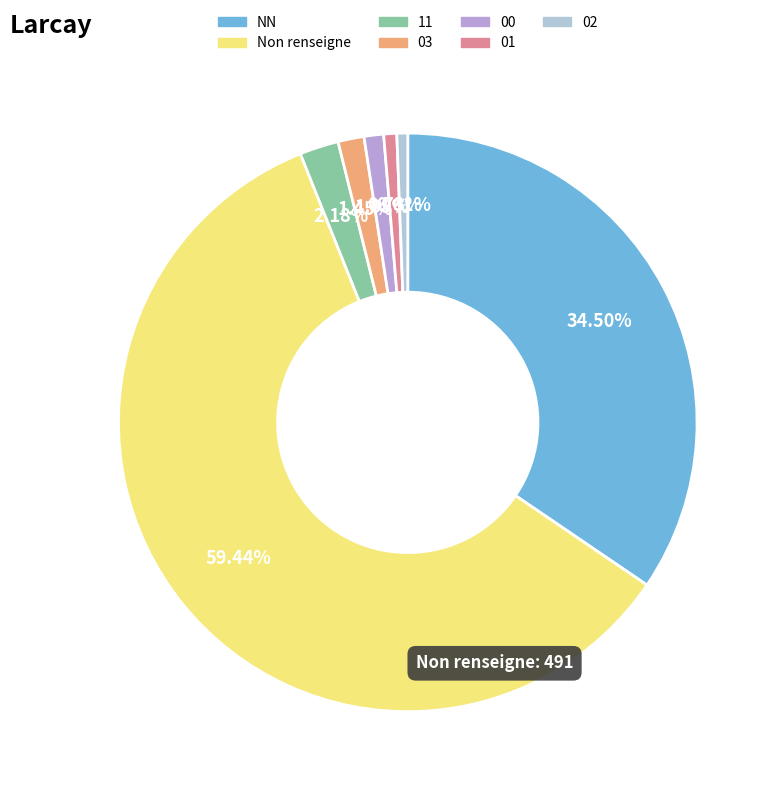

How many segments does this pie chart have?

7